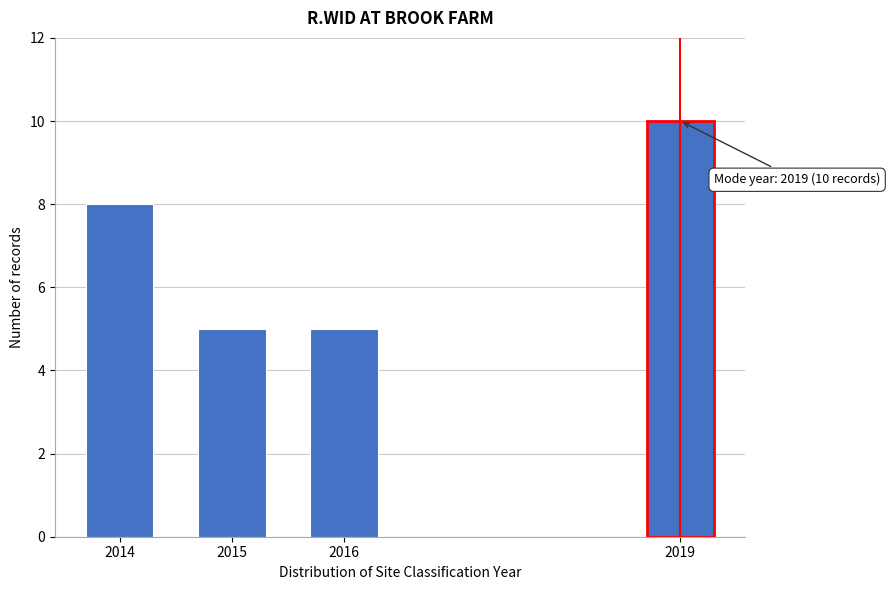

Reading right to left, list all the values displayed in this chart.

10	5	5	8